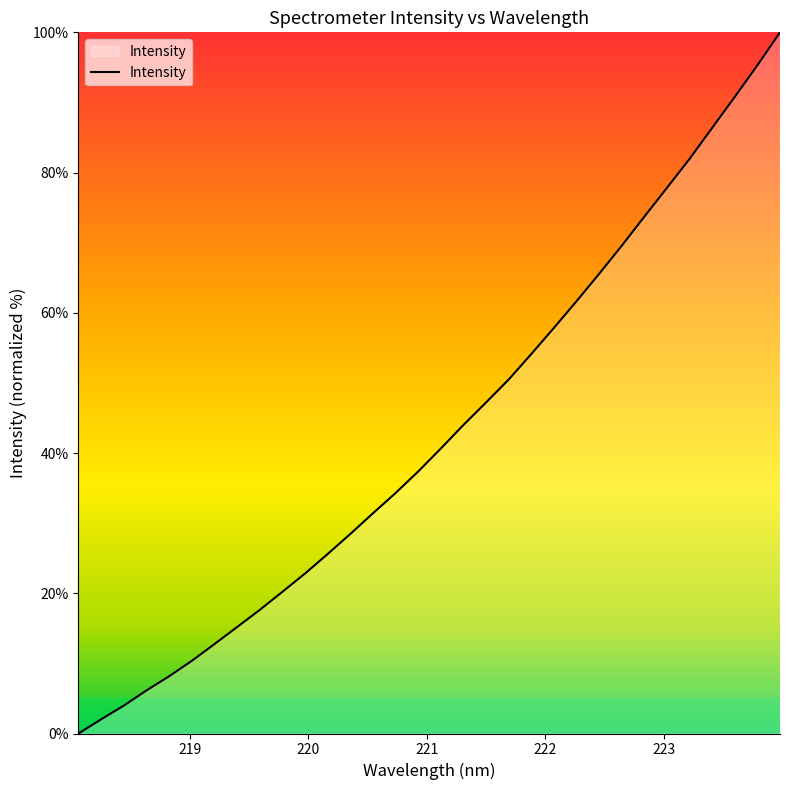

What is the difference between the maximum and minimum values?

100.0